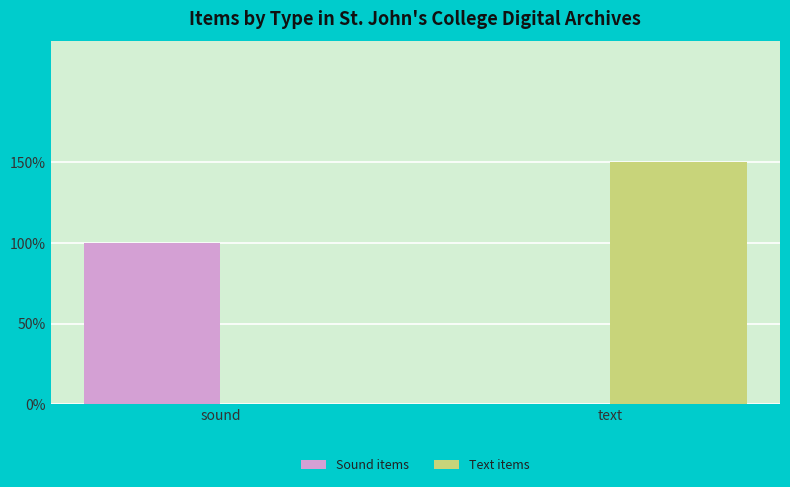

Are the bars horizontal?

No